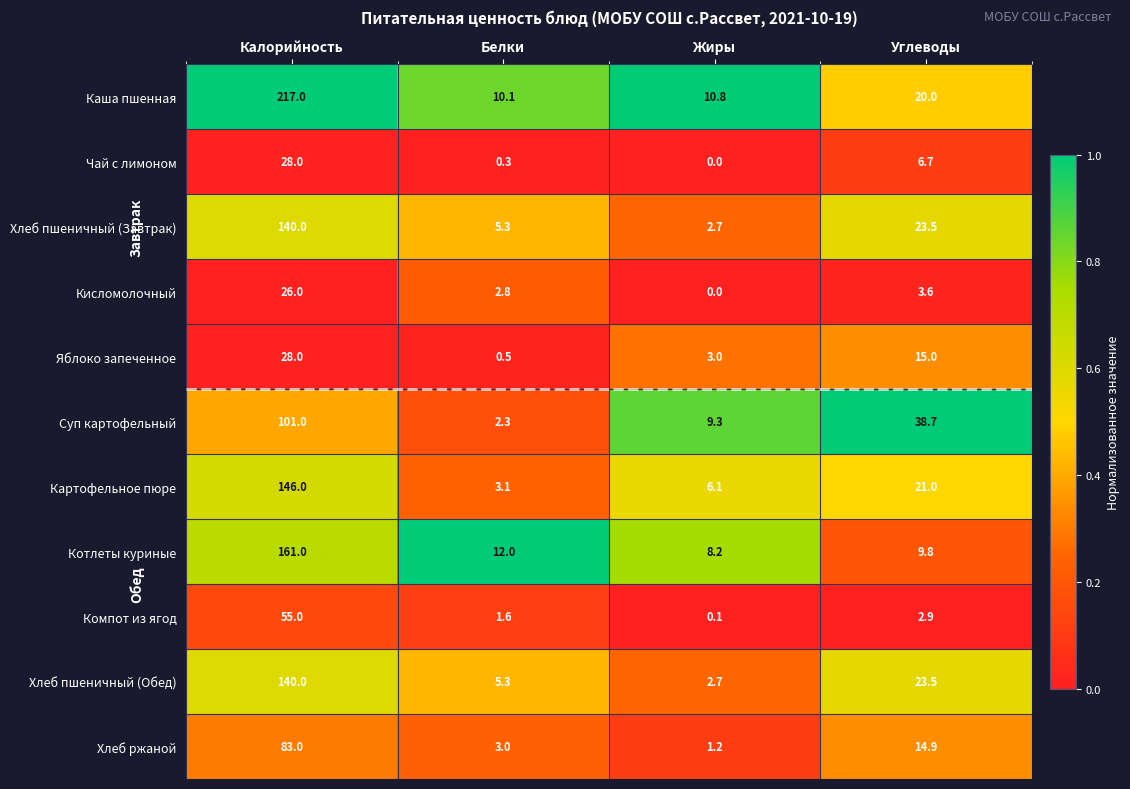

Is it true that Компот из ягод equals 55.0 at Калорийность?

True